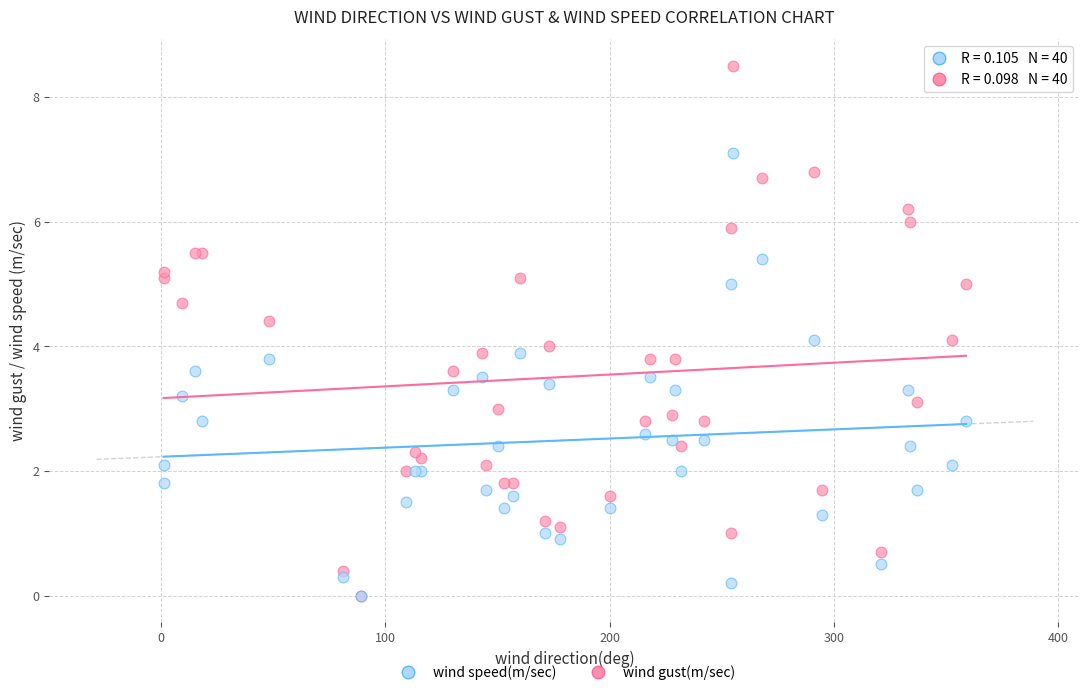

What are all the series names shown in the legend?

wind speed(m/sec), wind gust(m/sec)